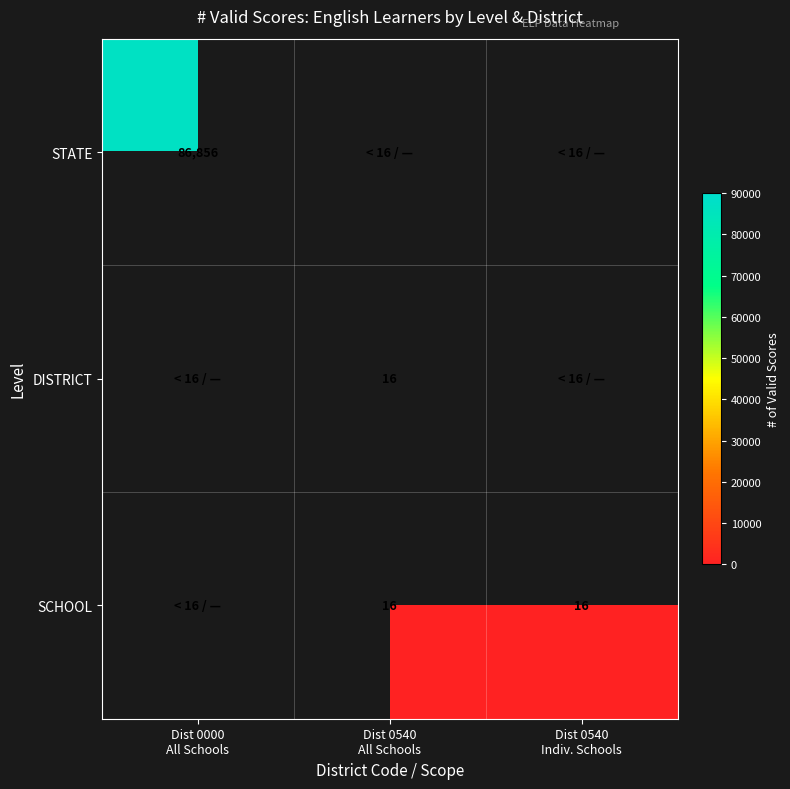

Which has a higher value, Dist 0540
All Schools or Dist 0540
Indiv. Schools?

Dist 0540
Indiv. Schools